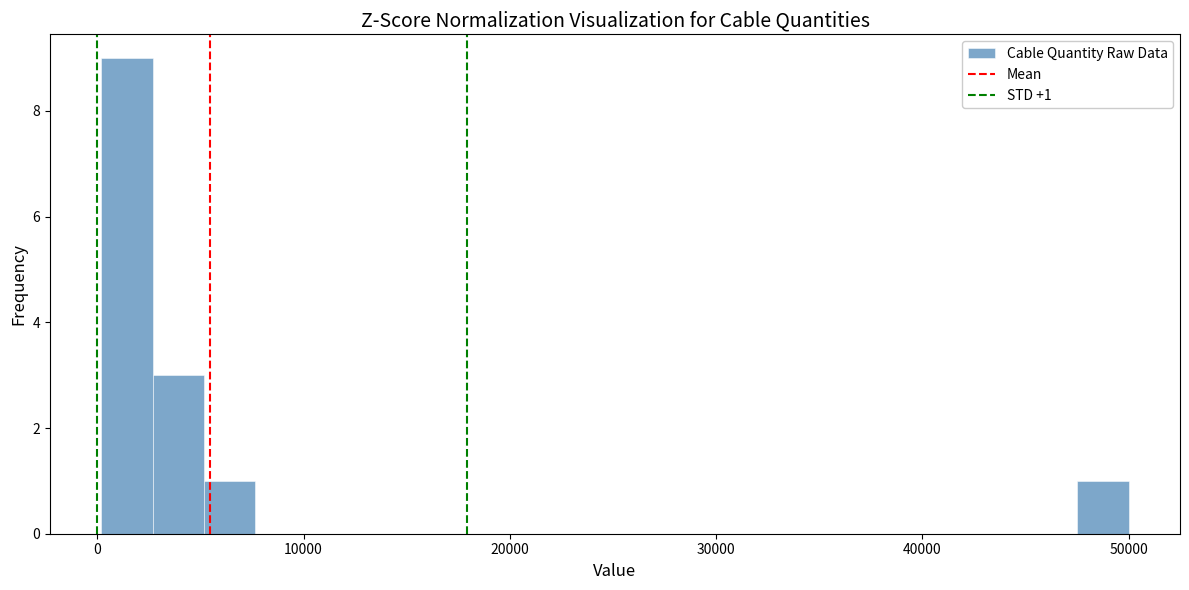

Read against the x-axis, roughly where is the centre of the tallest bar?

1000